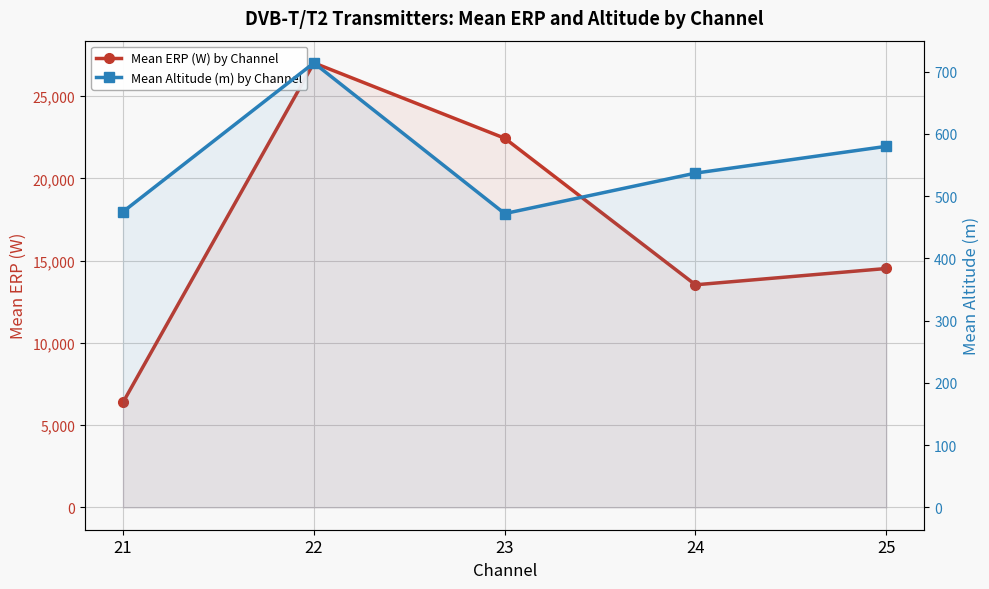

Count the number of data series in this chart.

2